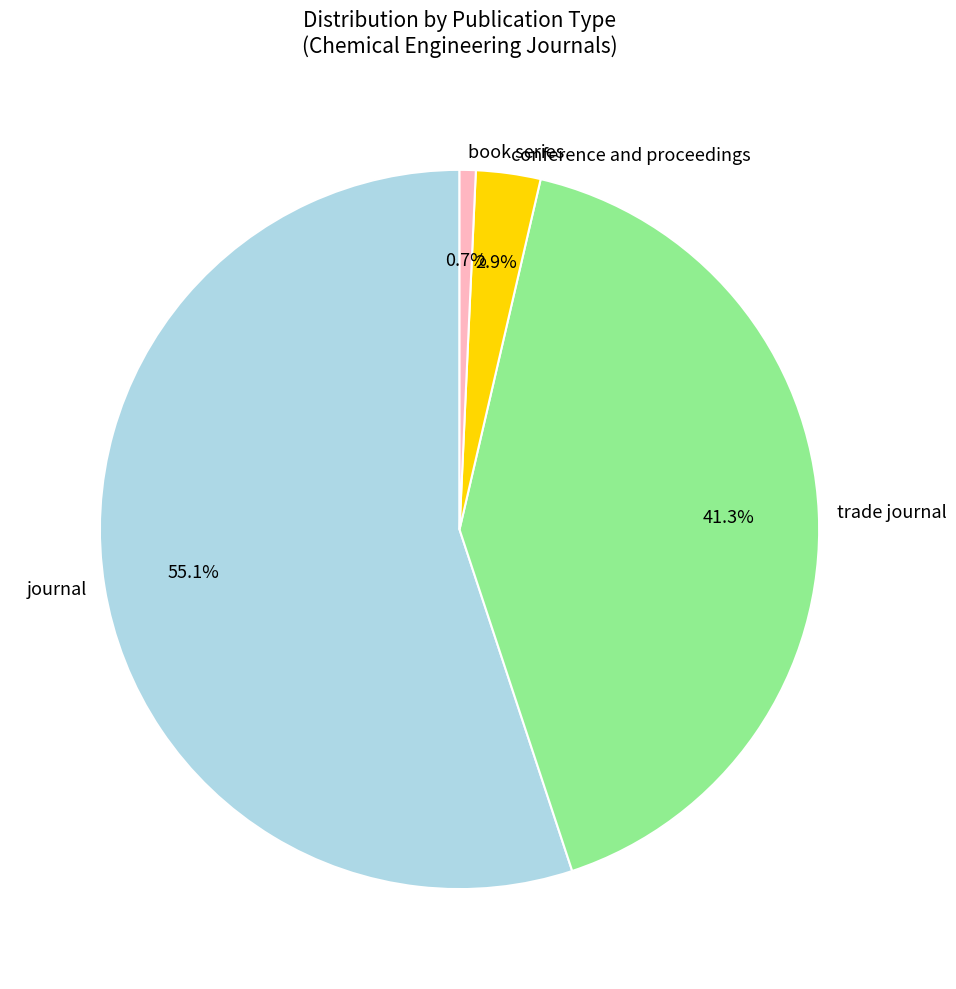

To the nearest percent, what portion does book series represent?

1%